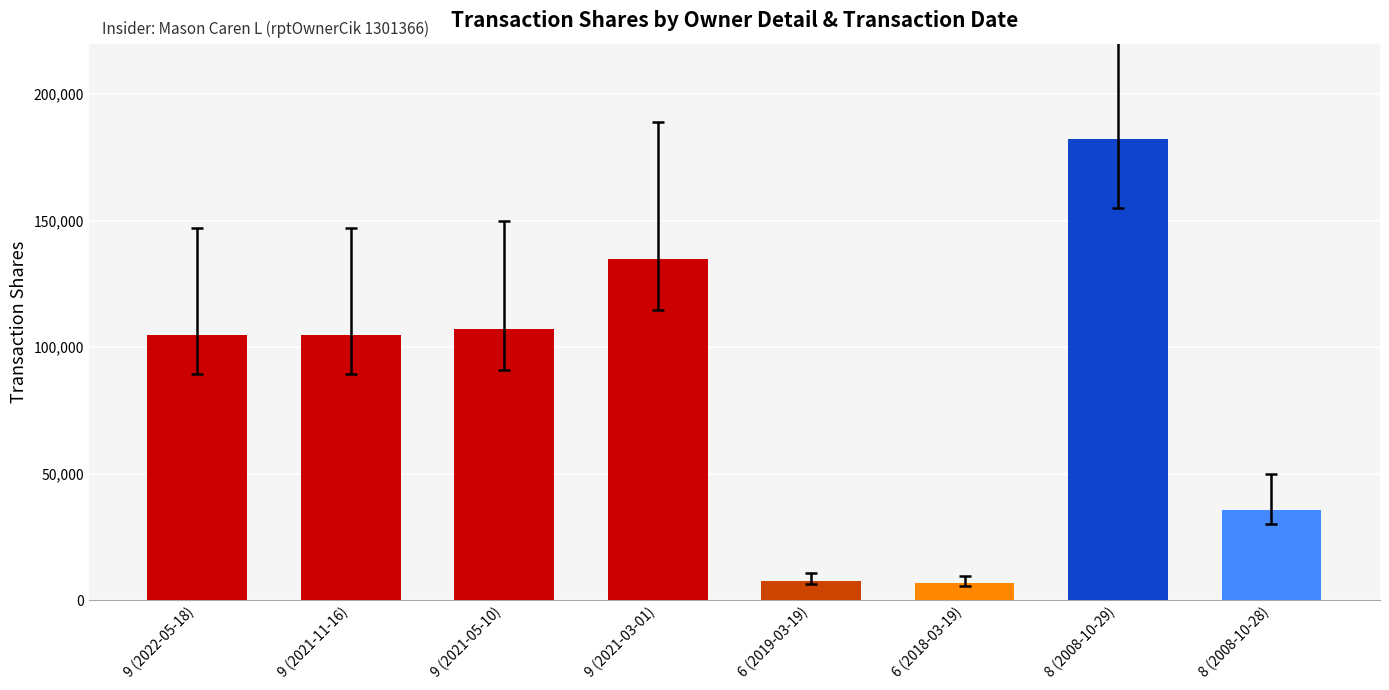

Is it true that the value at 9 (2021-03-01) is 38183?

False